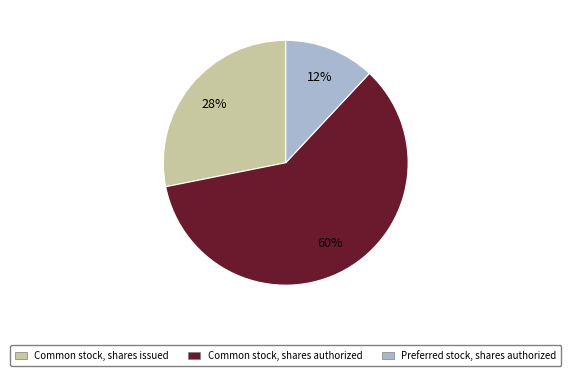

True or false: Common stock, shares issued accounts for 28% of the total.

True